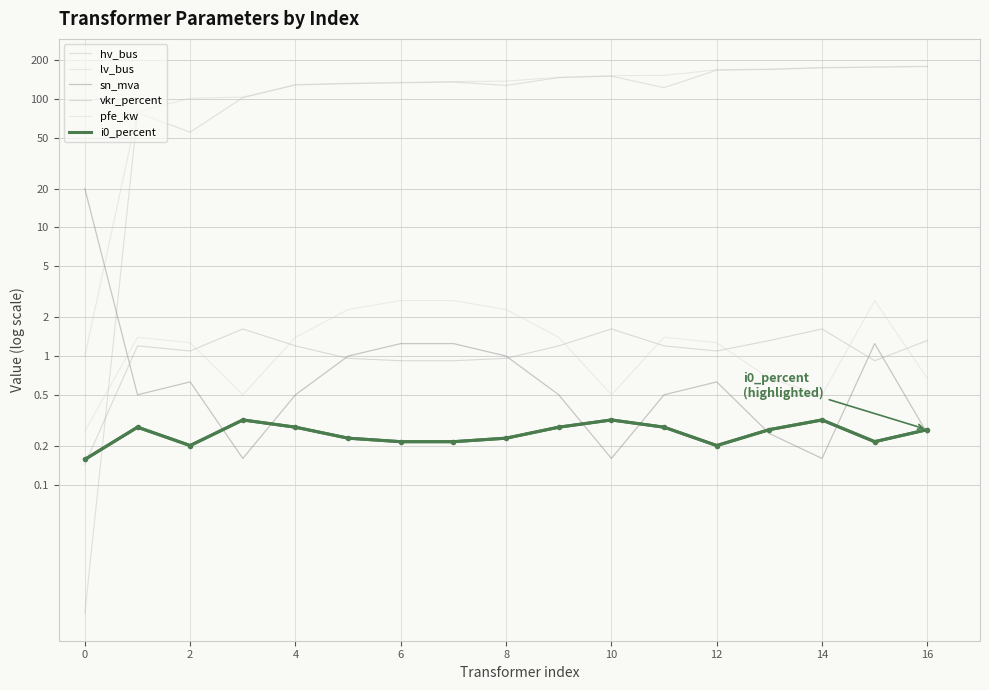

What is the label of the 4th point from the right?

13